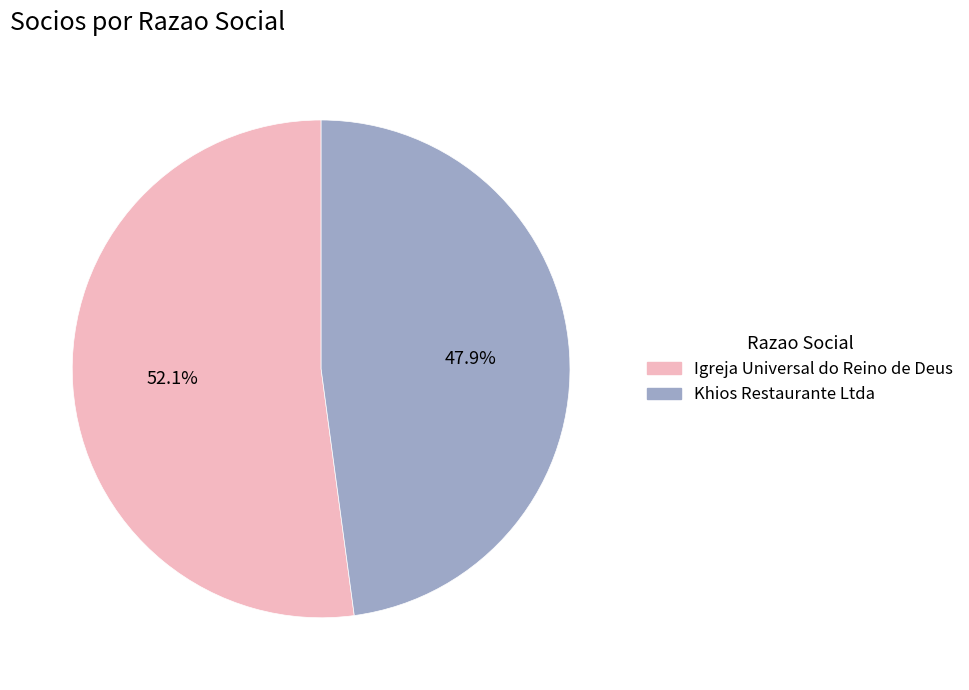

Combined, what portion of the pie is Khios Restaurante Ltda and Igreja Universal do Reino de Deus?

100.0%